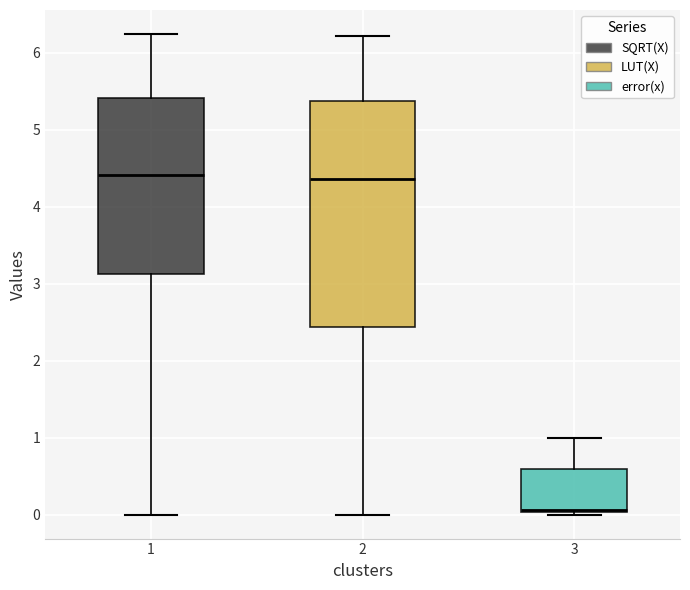

Reading left to right, read every box against the y-axis: the position of its median line, the range the box covers, and the ends of its whiskers. The values are not printed on the chart, so give them approximately, as read against the axis.

1: median 4.4, box 3.1 to 5.4, whiskers 0.0 to 6.2
2: median 4.4, box 2.4 to 5.4, whiskers 0.0 to 6.2
3: median 0.1, box 0.0 to 0.6, whiskers 0.0 to 1.0